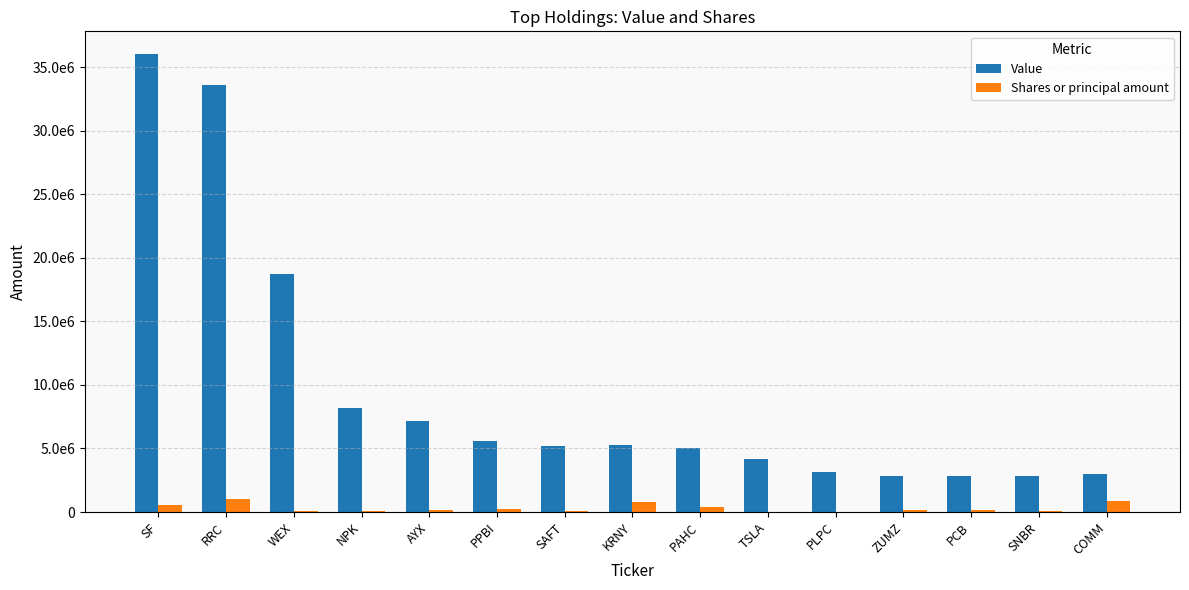

At SAFT, list the series in order from largest to smallest.

Value, Shares or principal amount